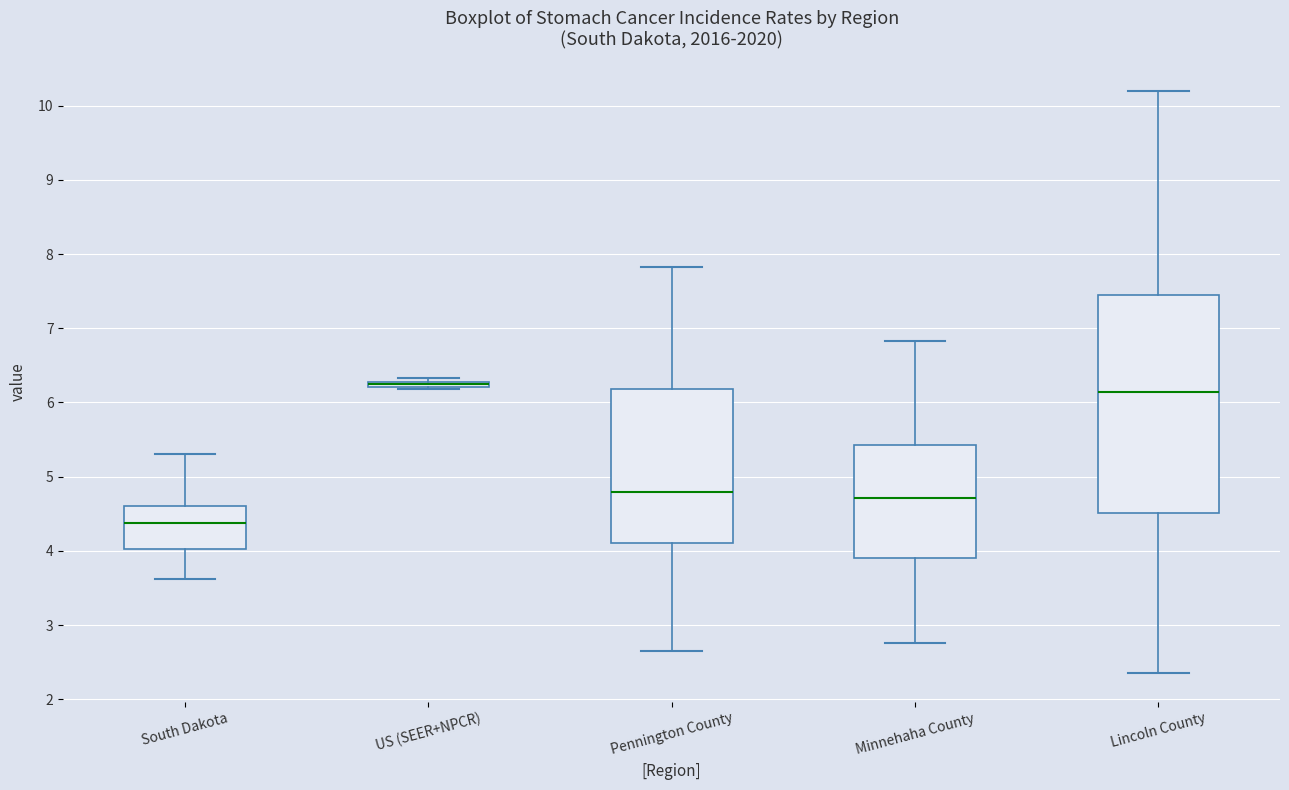

Which box is the tallest, from its lower edge to its upper edge?

Lincoln County